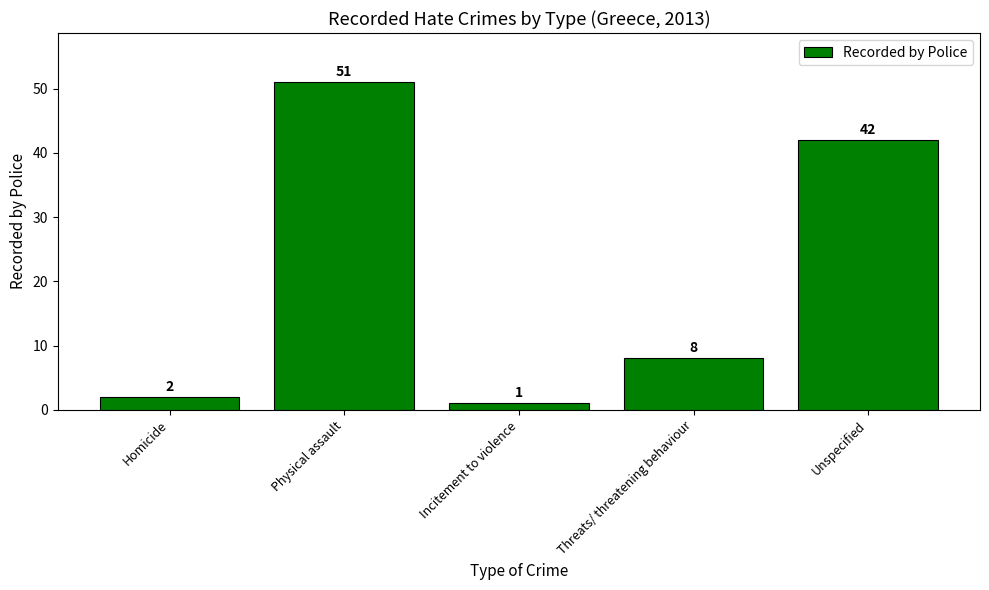

True or false: the data shows 1 at Incitement to violence.

True